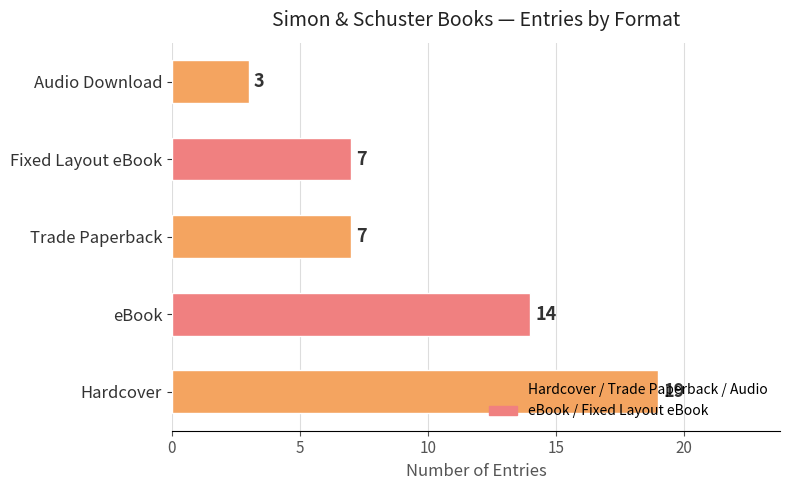

Count the values in the range 7 to 14.

3